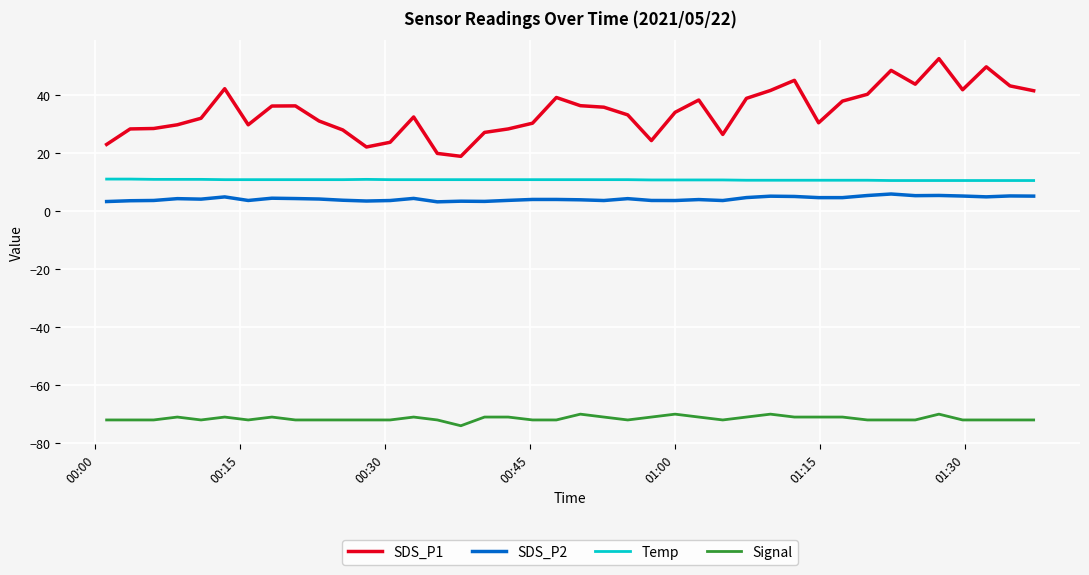

Which series has the largest total across all categories?

SDS_P1